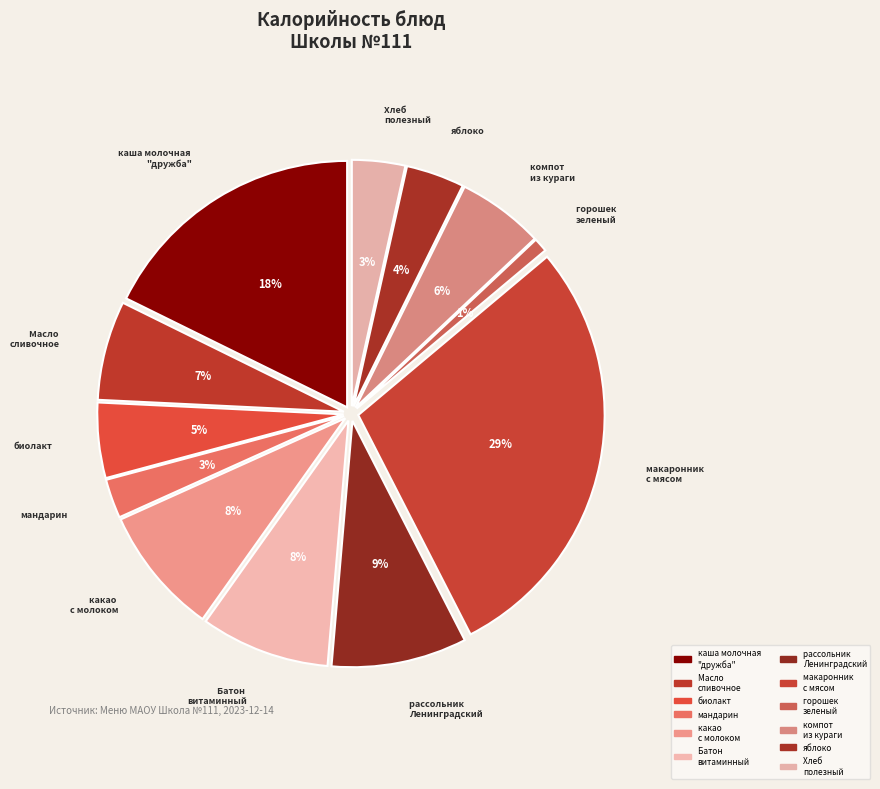

Which category has the smallest portion of the pie?

горошек 
зеленый